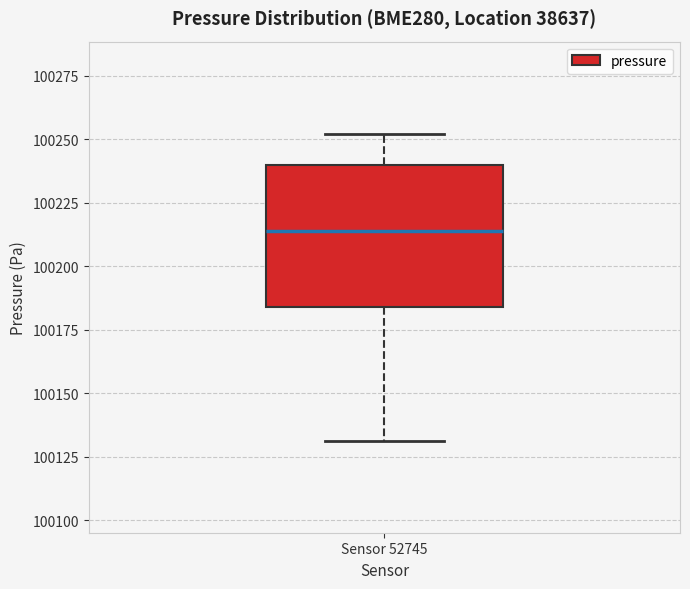

Where is the upper edge of the box for Sensor 52745 on the y-axis? The values are not printed on the chart, so give them approximately, as read against the axis.

100240